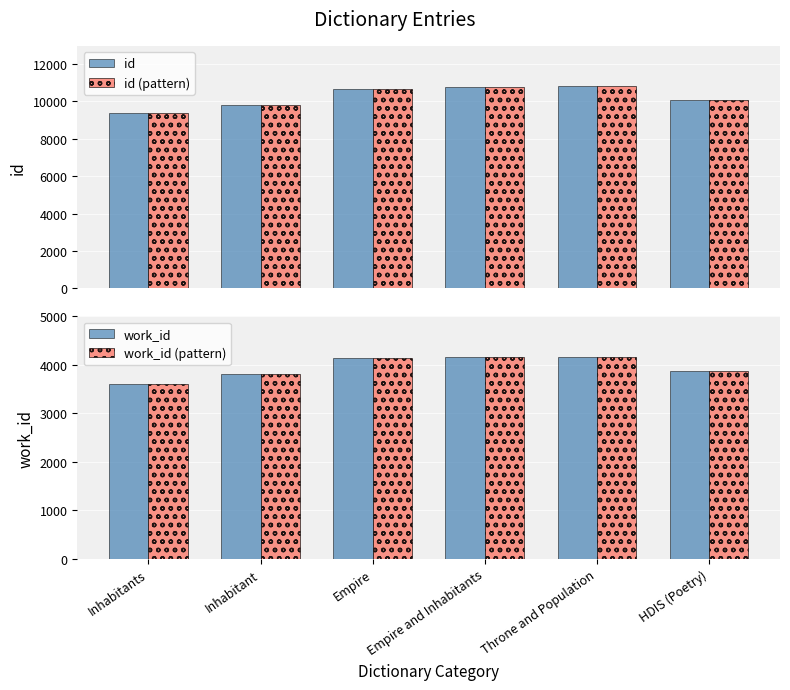

What is the sum of the id values at Empire and Inhabitants and Inhabitants?

20137